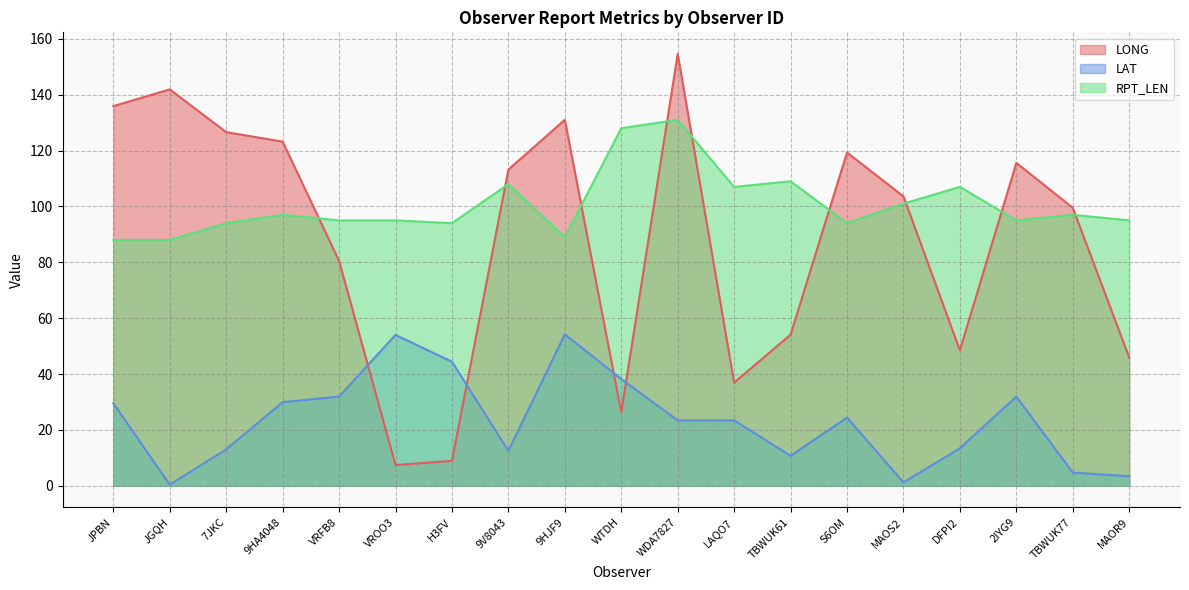

List the labels in order of LONG value, smallest first.

VROO3, H3FV, WTDH, LAQO7, MAOR9, DFPI2, TBWUK61, VRFB8, TBWUK77, MAOS2, 9V8043, 2IYG9, S6OM, 9HA4048, 7JKC, 9HJF9, JPBN, JGQH, WDA7827